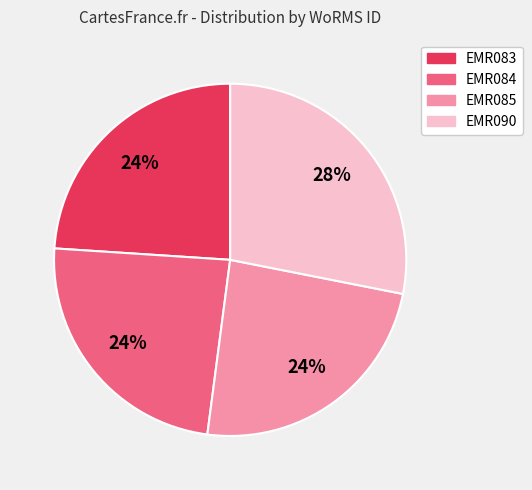

How many segments does this pie chart have?

4